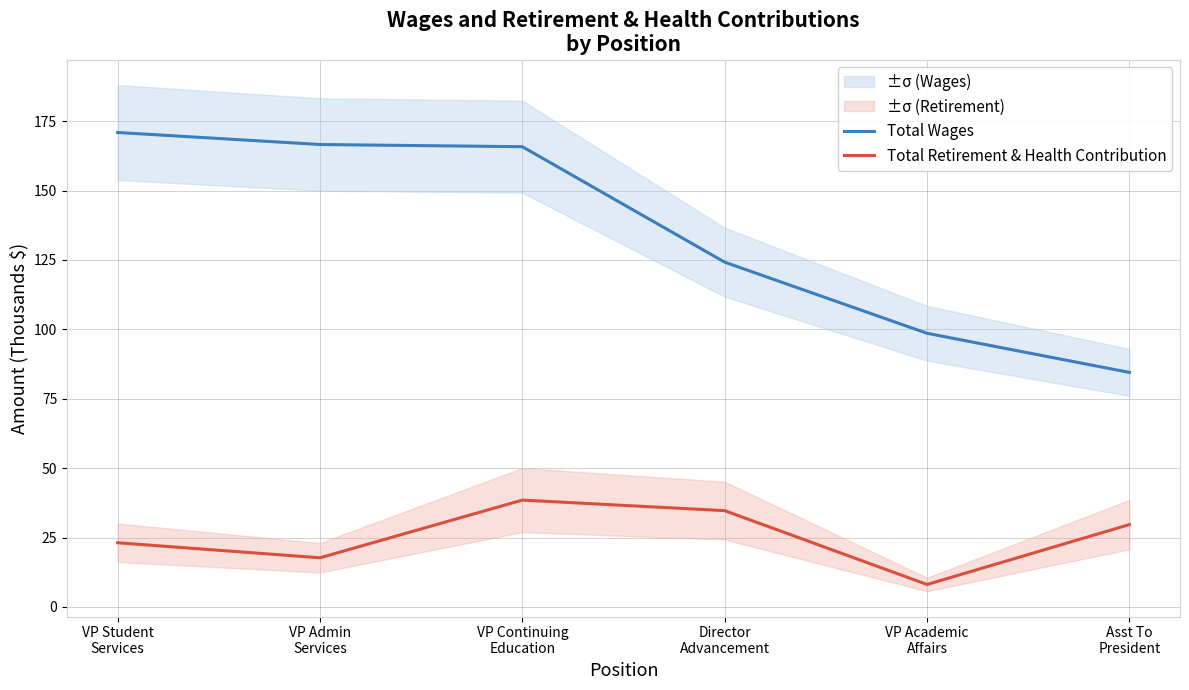

Read the Total Wages value at VP Continuing
Education.

165.8